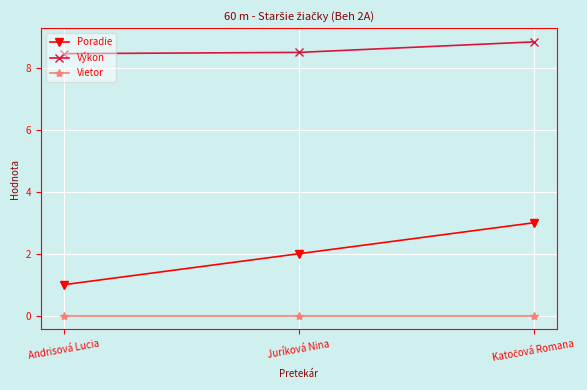

What is the difference between the maximum and minimum values in the Výkon series?

0.4